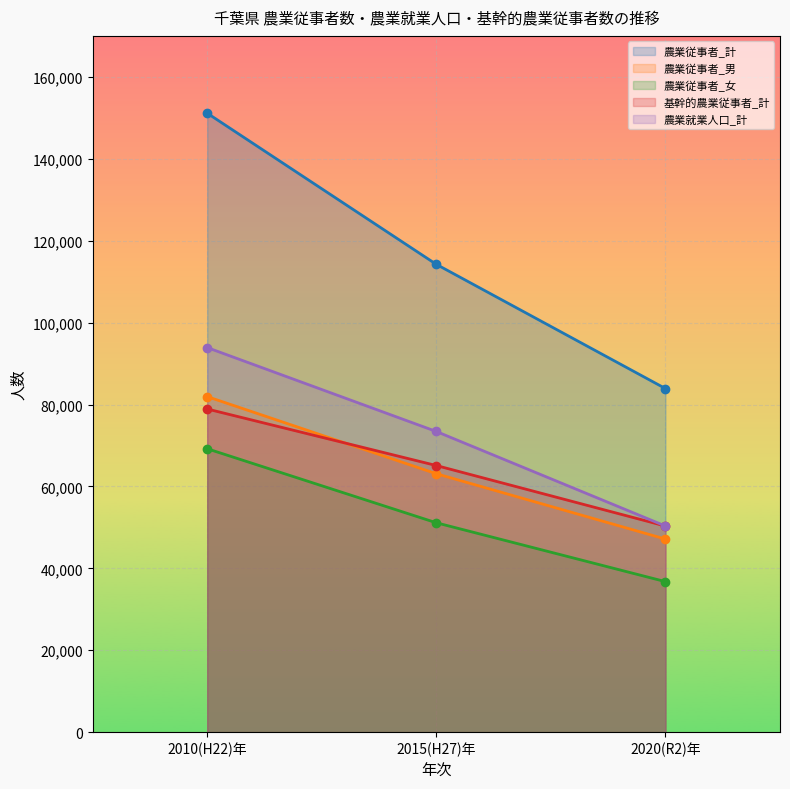

At which label is 農業従事者_男 closest to 64533?

2015(H27)年